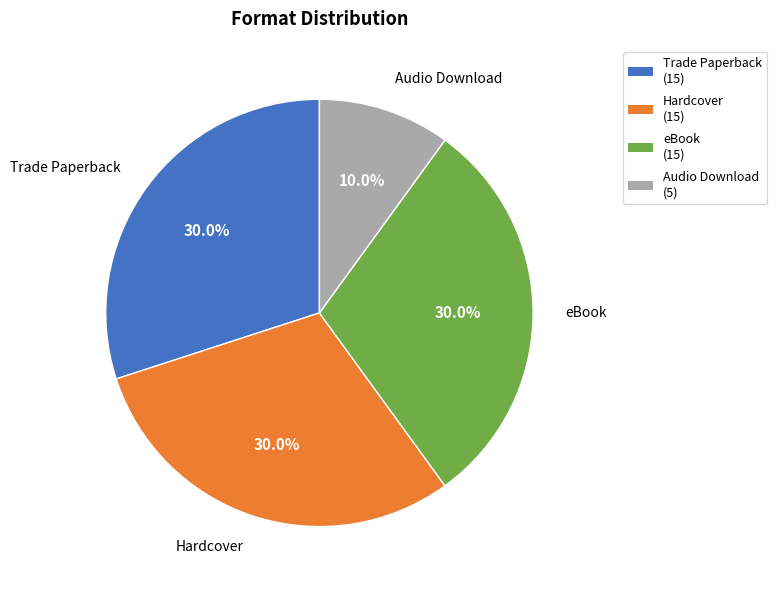

Does Audio Download represent more than half of the total?

No